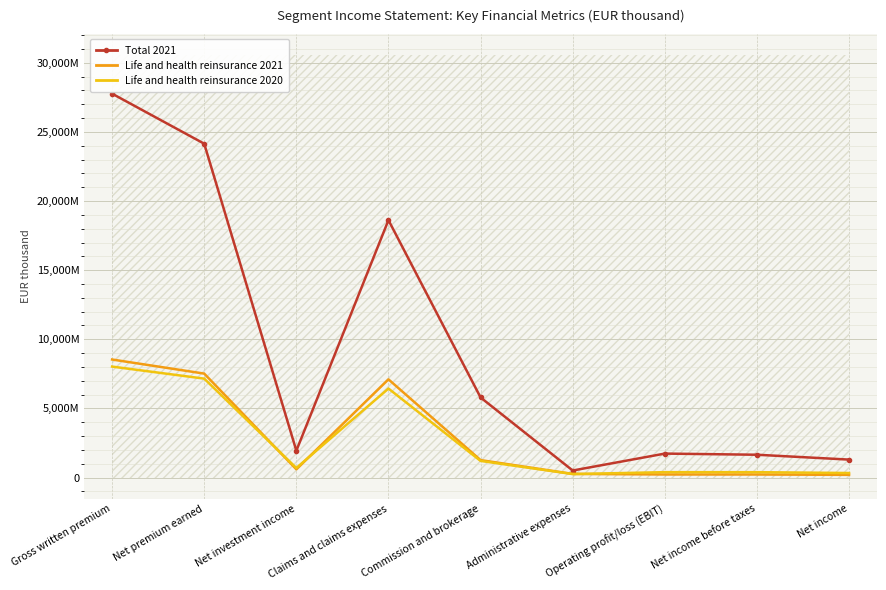

Reading left to right, what are all the values shown in this chart?

Total 2021: Gross written premium=27762314	Net premium earned=24143652	Net investment income=1943012	Claims and claims expenses=18617725	Commission and brokerage=5793235	Administrative expenses=510707	Operating profit/loss (EBIT)=1734827	Net income before taxes=1651790	Net income=1300221
Life and health reinsurance 2021: Gross written premium=8538140	Net premium earned=7519457	Net investment income=598759	Claims and claims expenses=7103372	Commission and brokerage=1263718	Administrative expenses=265243	Operating profit/loss (EBIT)=223257	Net income before taxes=221756	Net income=197649
Life and health reinsurance 2020: Gross written premium=8026284	Net premium earned=7155189	Net investment income=695260	Claims and claims expenses=6438315	Commission and brokerage=1204764	Administrative expenses=254107	Operating profit/loss (EBIT)=393017	Net income before taxes=391505	Net income=330663